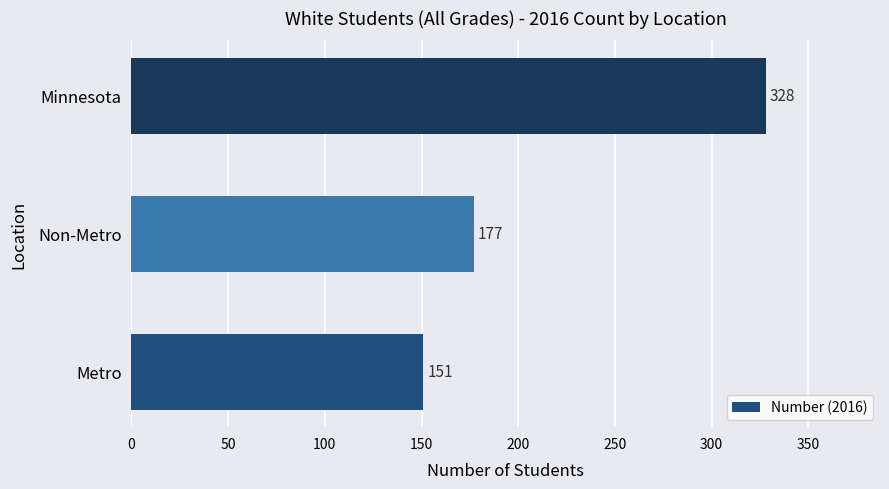

What is the average value?

219